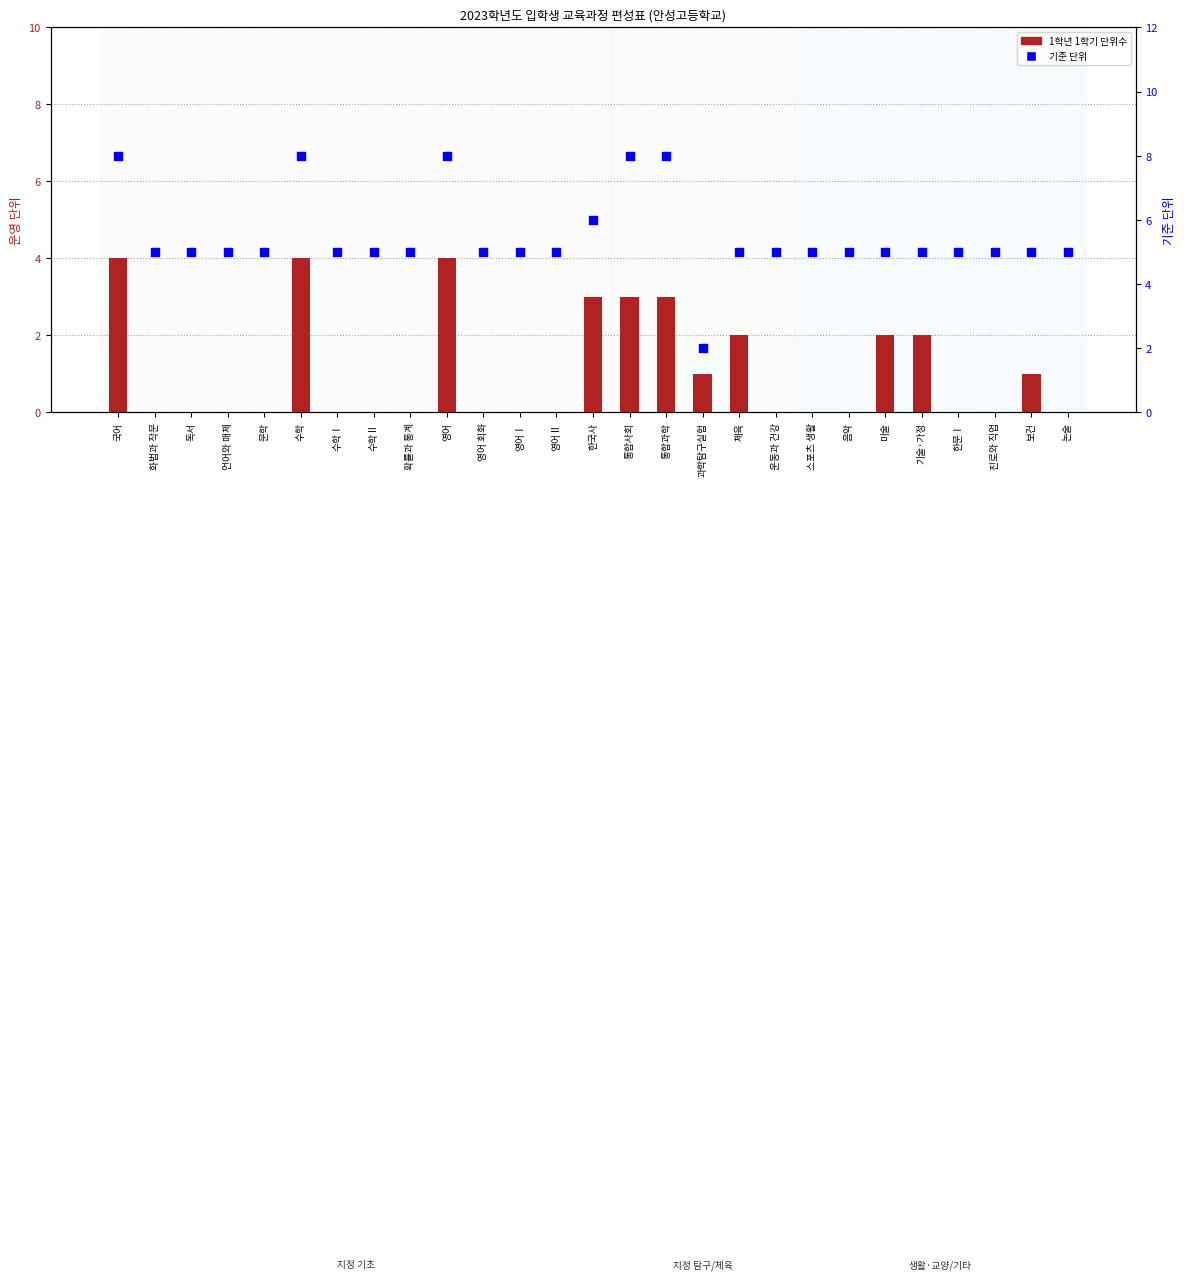

What is the total value across all series at 진로와 직업?

5